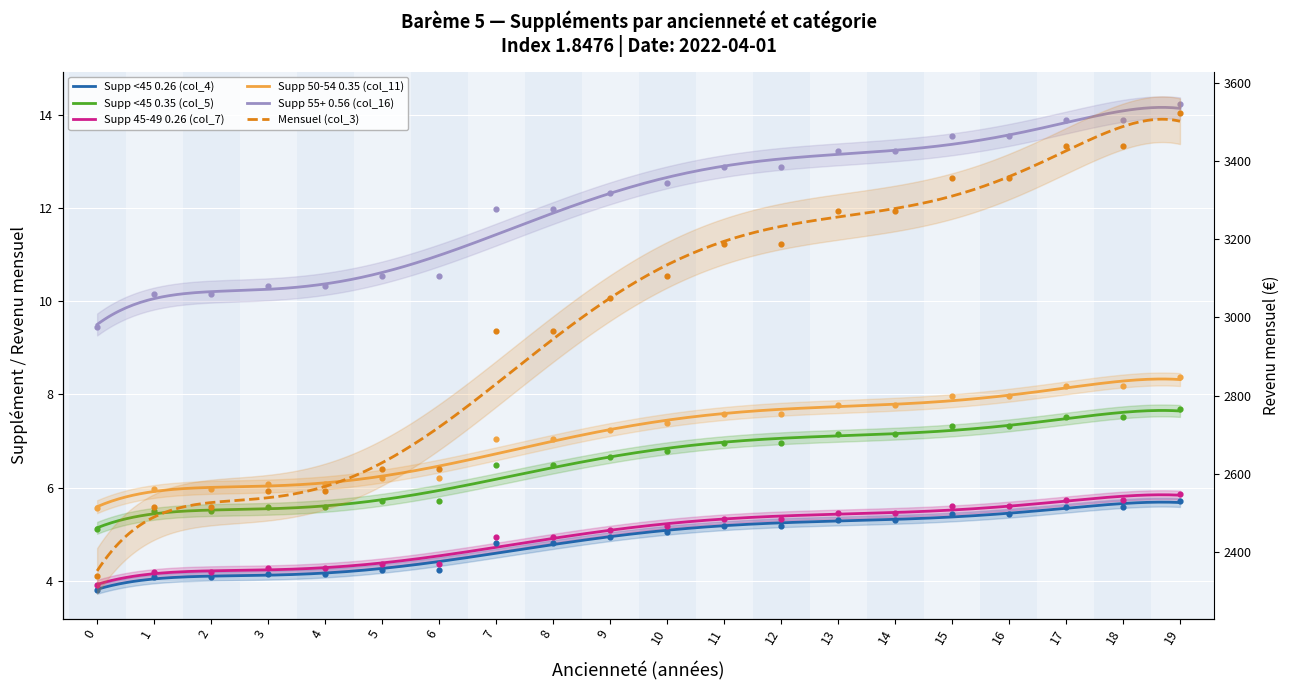

At how many categories does at least one series exceed 1319?

20